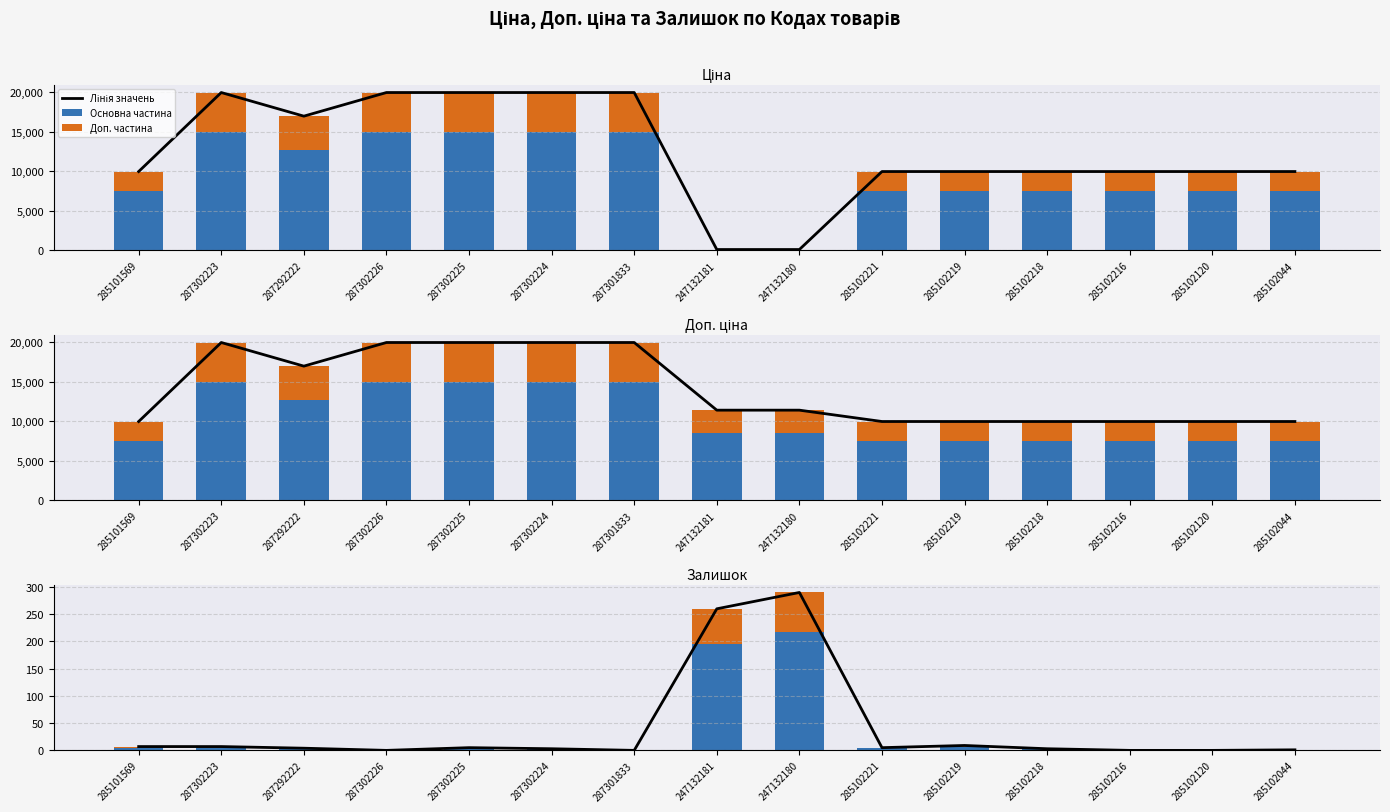

What is the average value of the Доп. частина series?

9.9